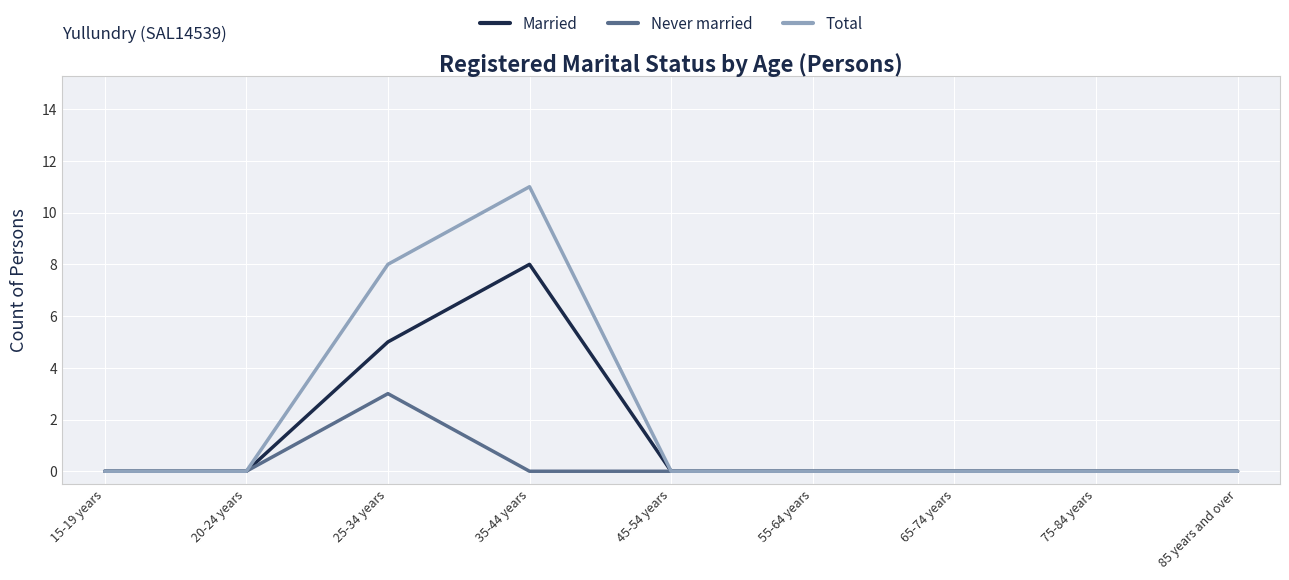

Which series has the widest spread of values?

Total